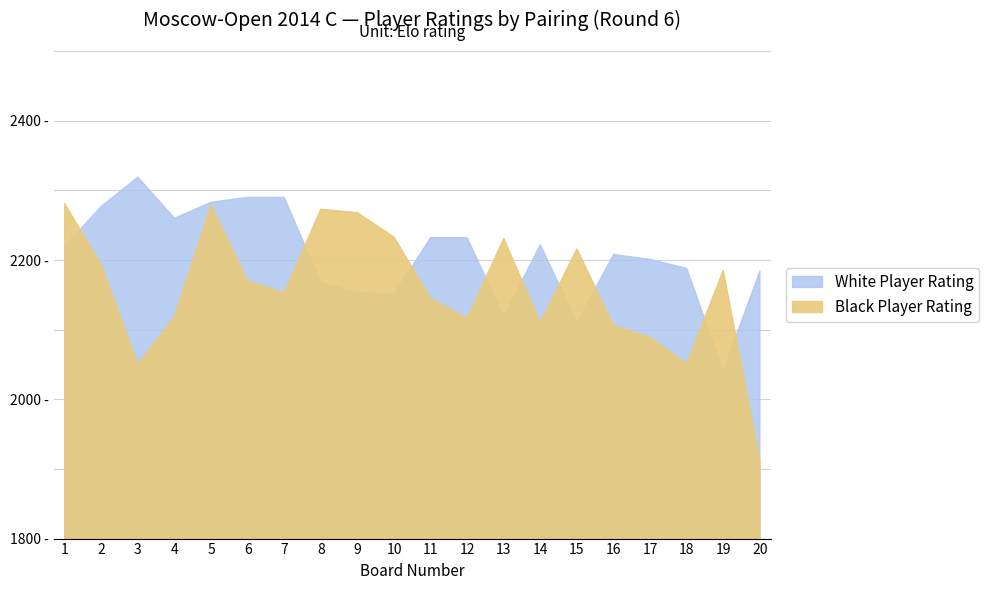

True or false: Black Player Rating has more than 0 points higher than both neighbors.

True